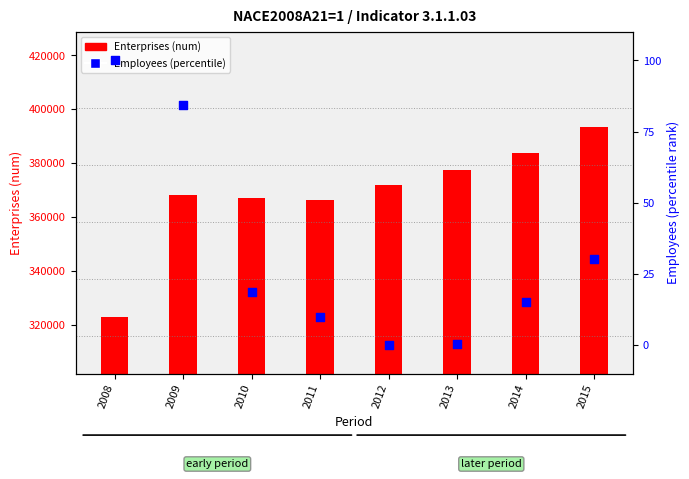

What are all the series names shown in the legend?

Enterprises (num), Employees (percentile)